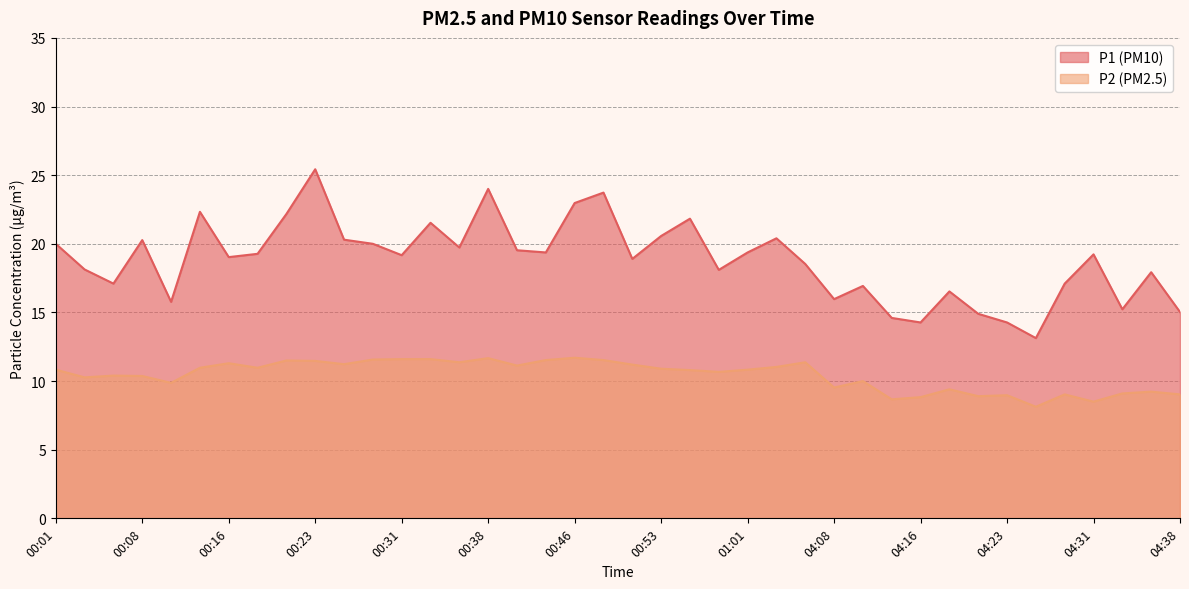

What is the difference between the highest and lowest values at 01:01?

8.5